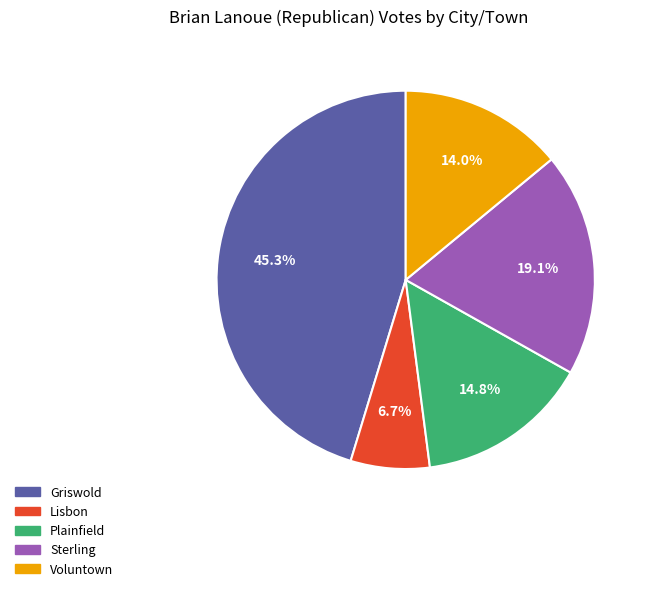

Is there any slice that represents more than half of the pie?

No